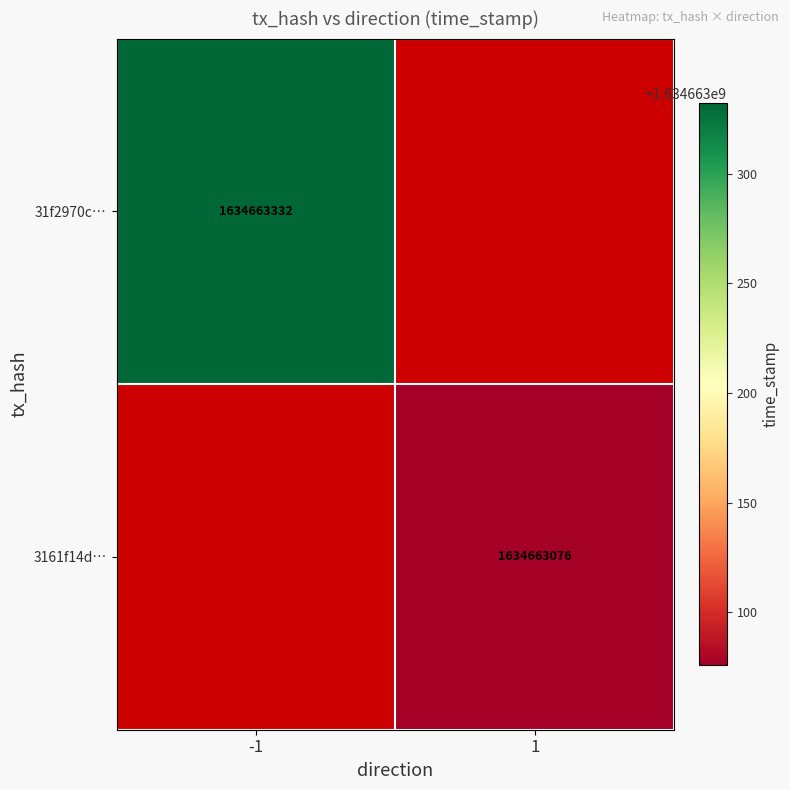

Read the 3161f14d7d315725337447a4623e79da43daabd value at time_stamp, to the nearest 50.

1634663100